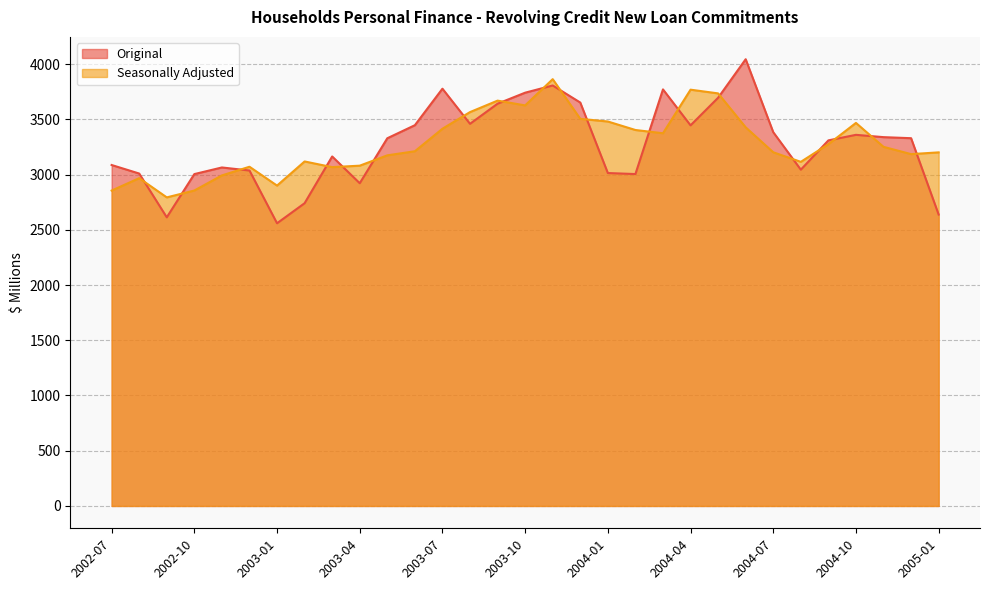

True or false: Seasonally Adjusted has more than 0 interior local peaks.

True